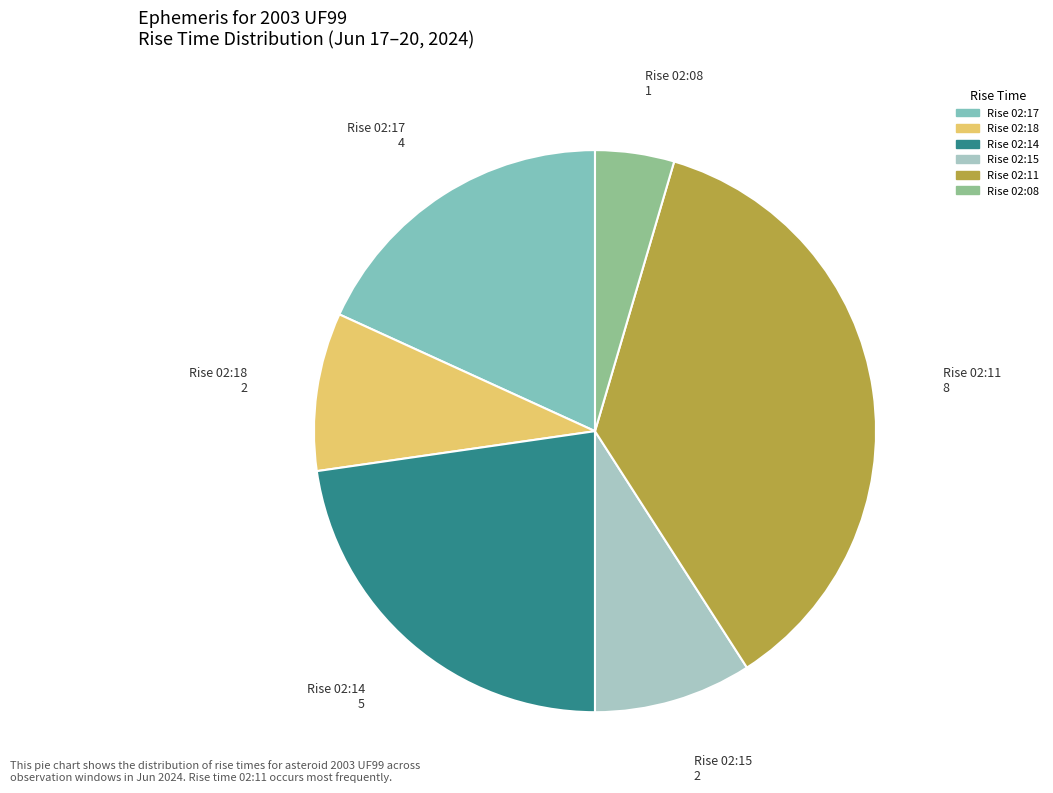

Is there any slice that represents more than half of the pie?

No